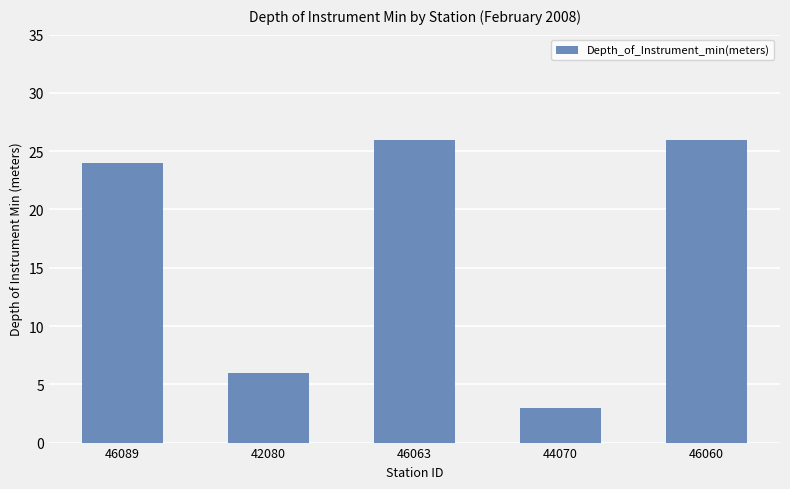

The chart shows a value of 26 at 46060. True or false?

True